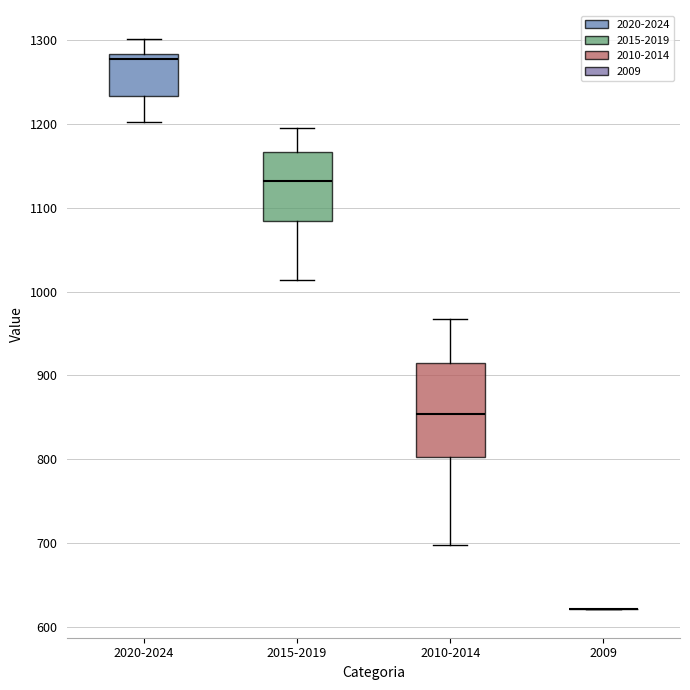

Where does the upper whisker of the box for 2010-2014 end on the y-axis? The values are not printed on the chart, so give them approximately, as read against the axis.

970